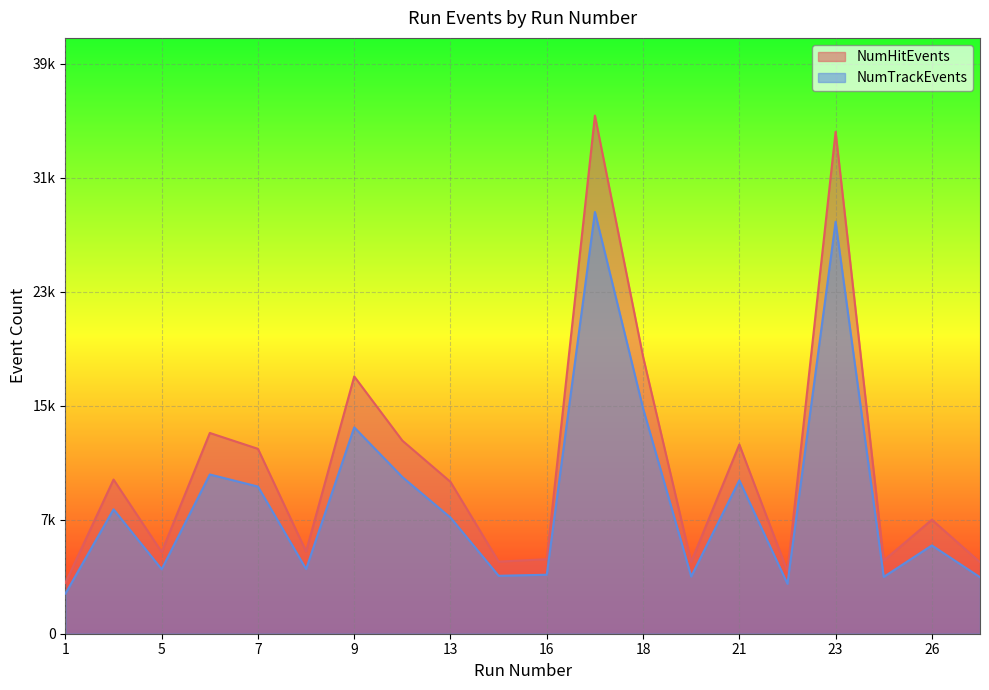

At which category does NumTrackEvents reach its first local peak?

2